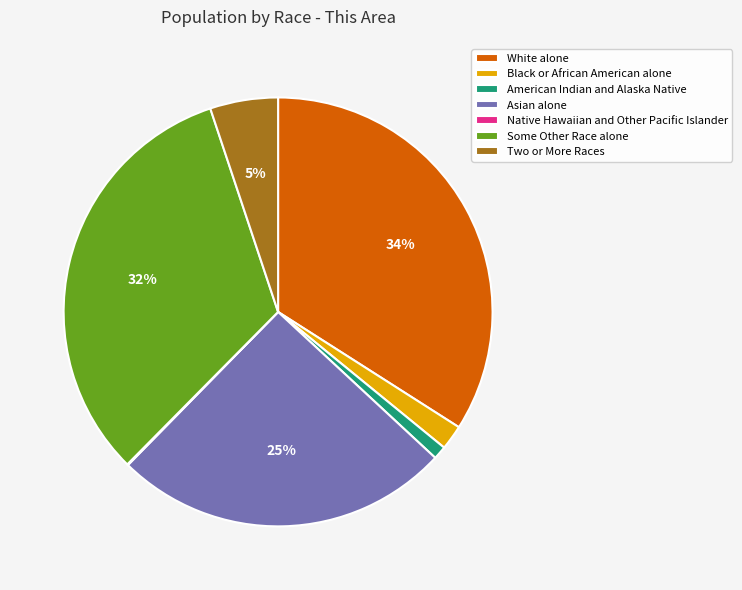

What is the ratio of the value at Some Other Race alone to the value at Asian alone?

1.3